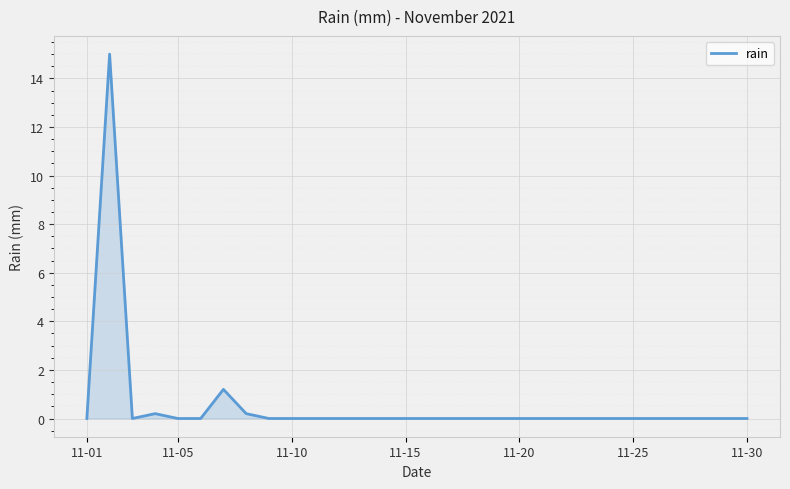

What is the greatest value displayed?

15.0